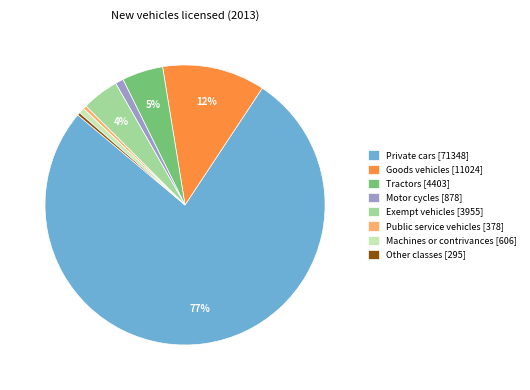

Does Machines or contrivances represent more than half of the total?

No